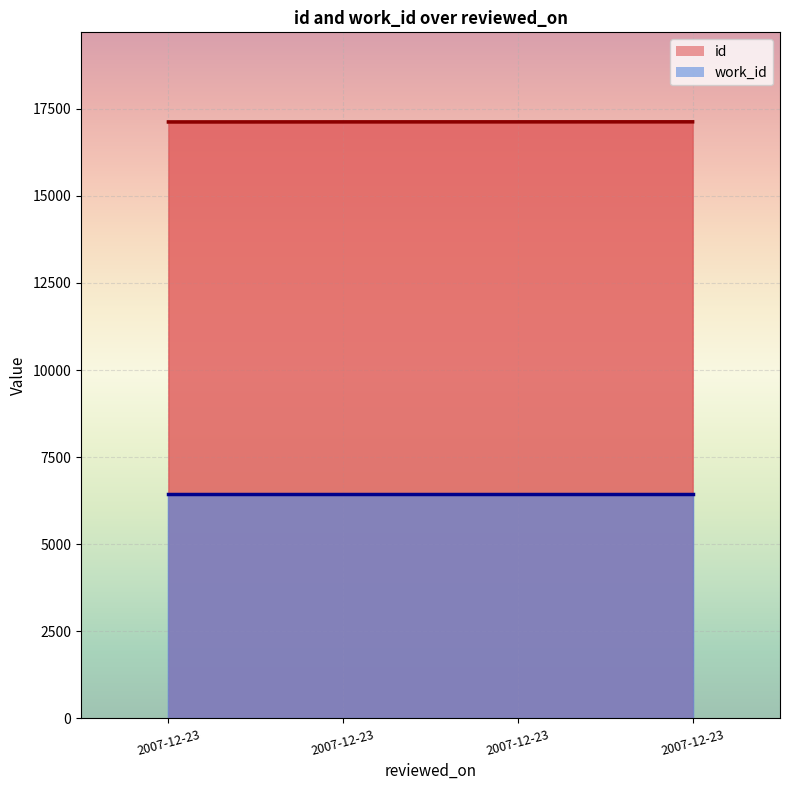

Is it true that the value at 2007-12-23 is 17120?

True